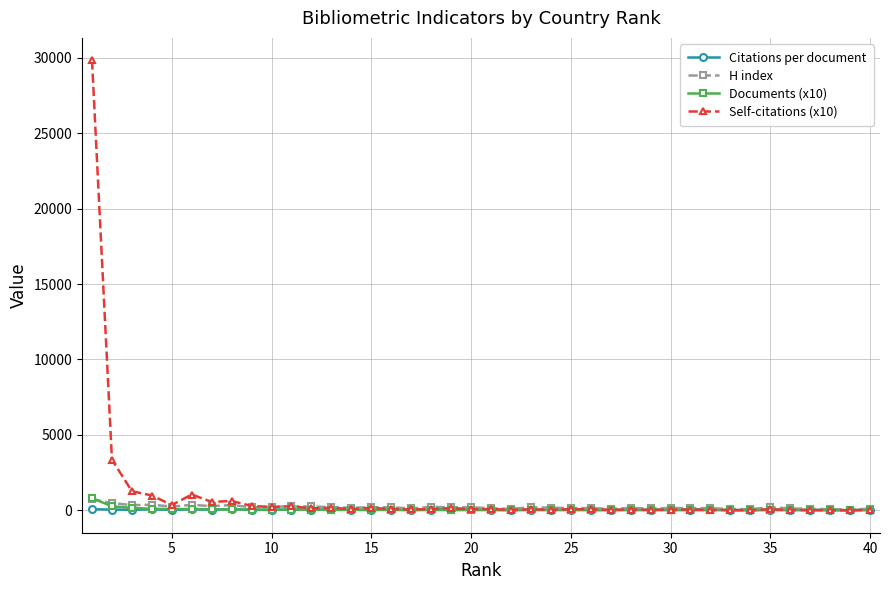

Which series has the largest range (max minus min)?

Self-citations (x10)